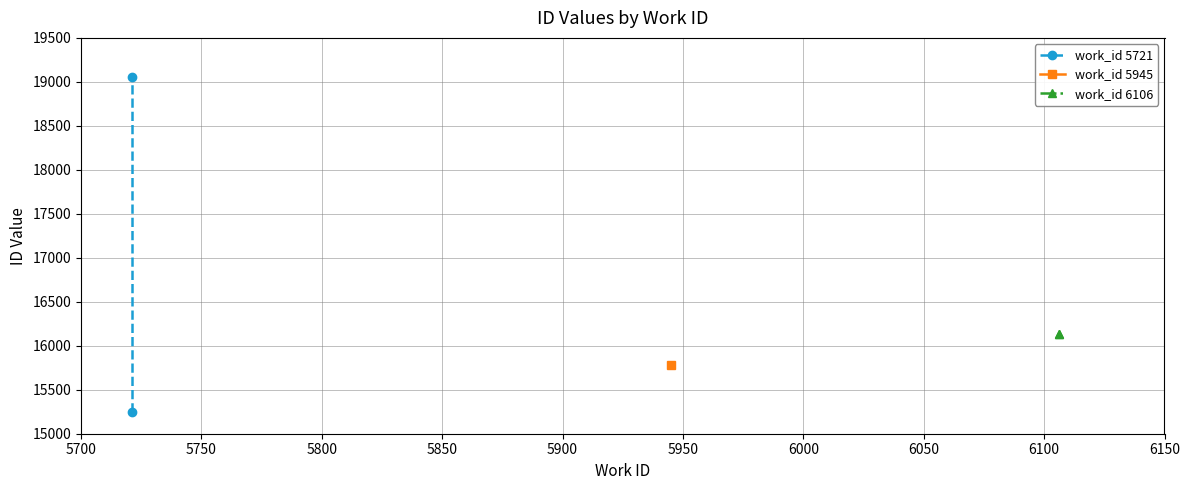

Between 5700 and 5750, which series saw the biggest shift?

work_id 5721